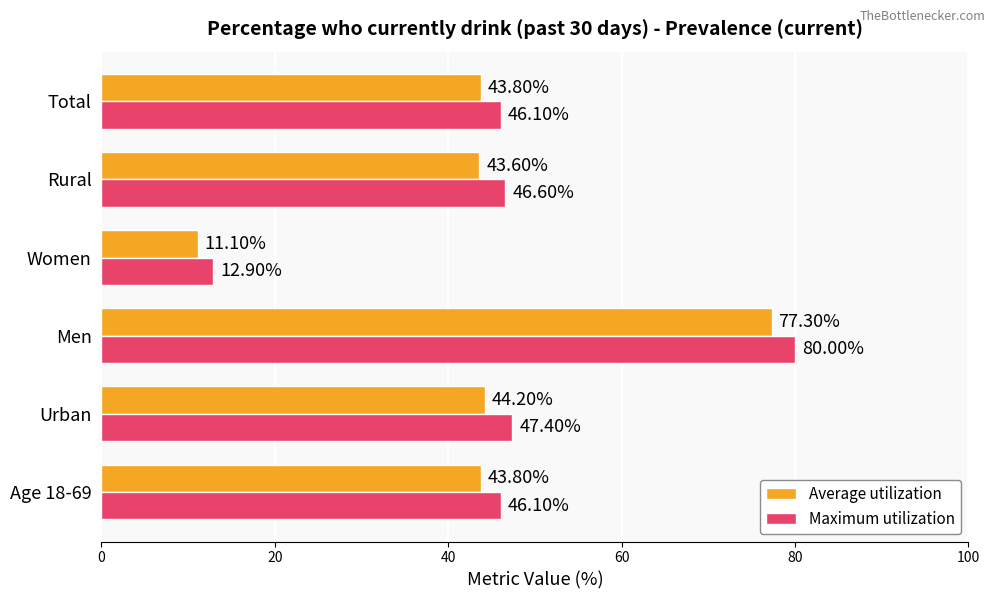

At which category does the chart reach its minimum across all series?

Women